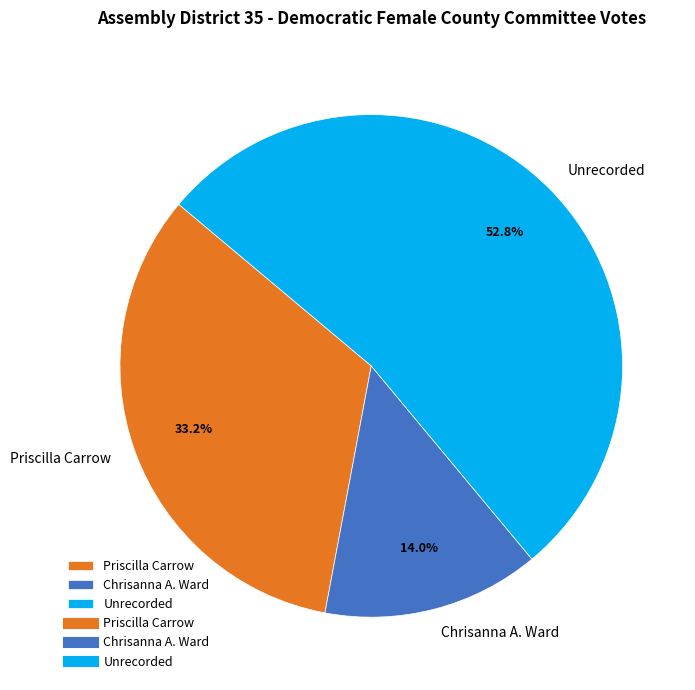

To the nearest percent, what percentage of the pie is Chrisanna A. Ward?

14%